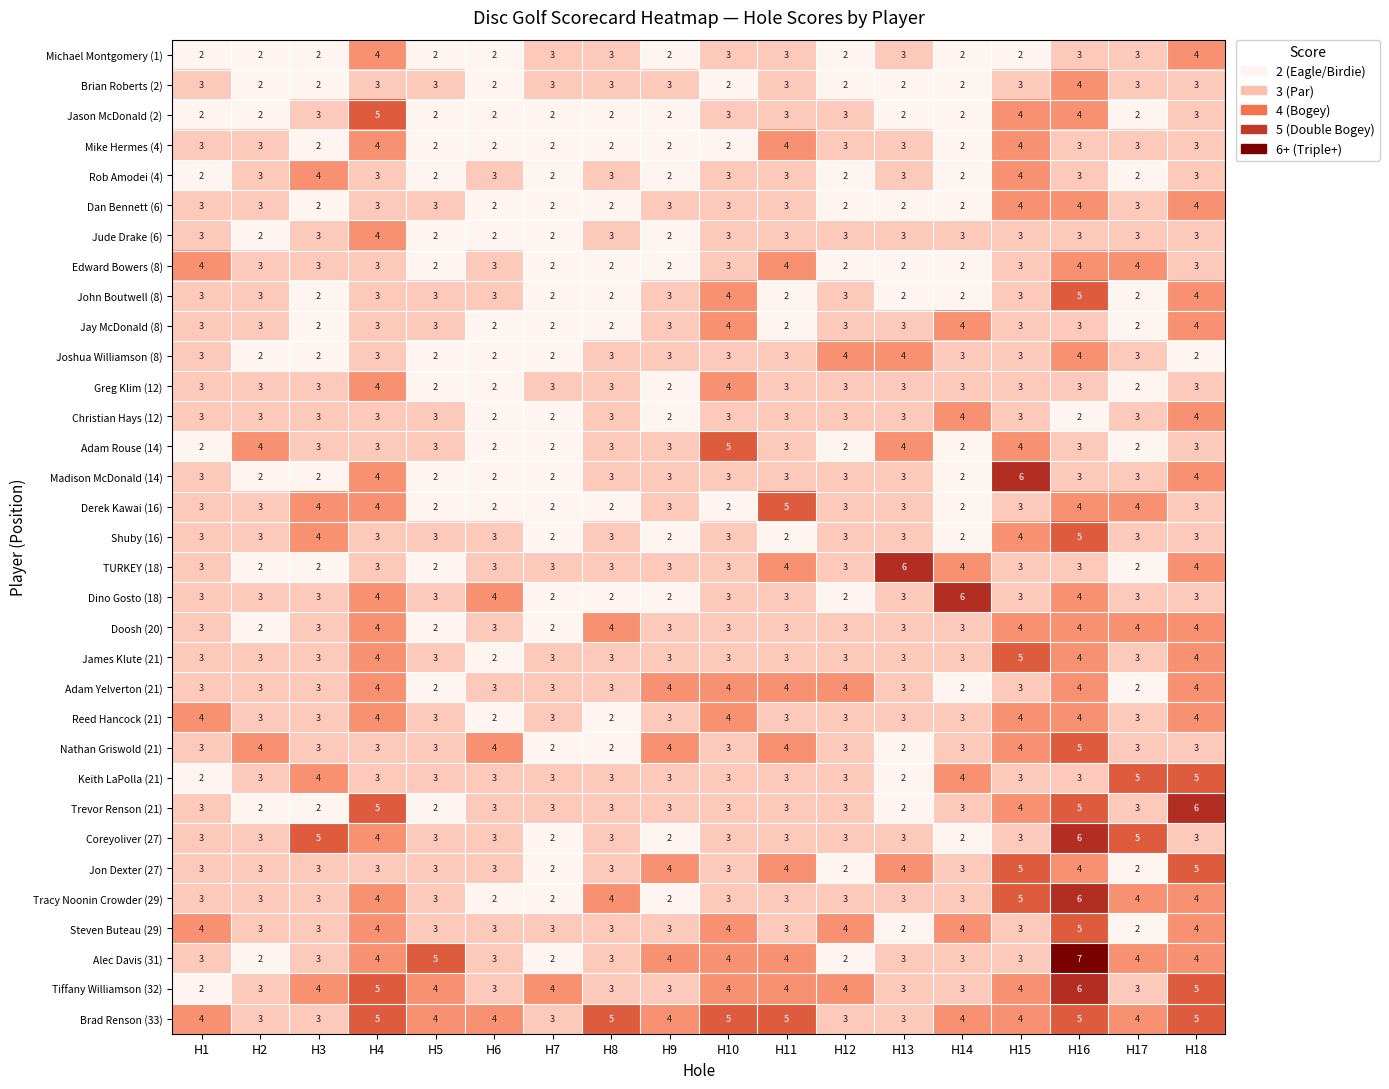

The Doosh (20) series shows 7 at H8. True or false?

False